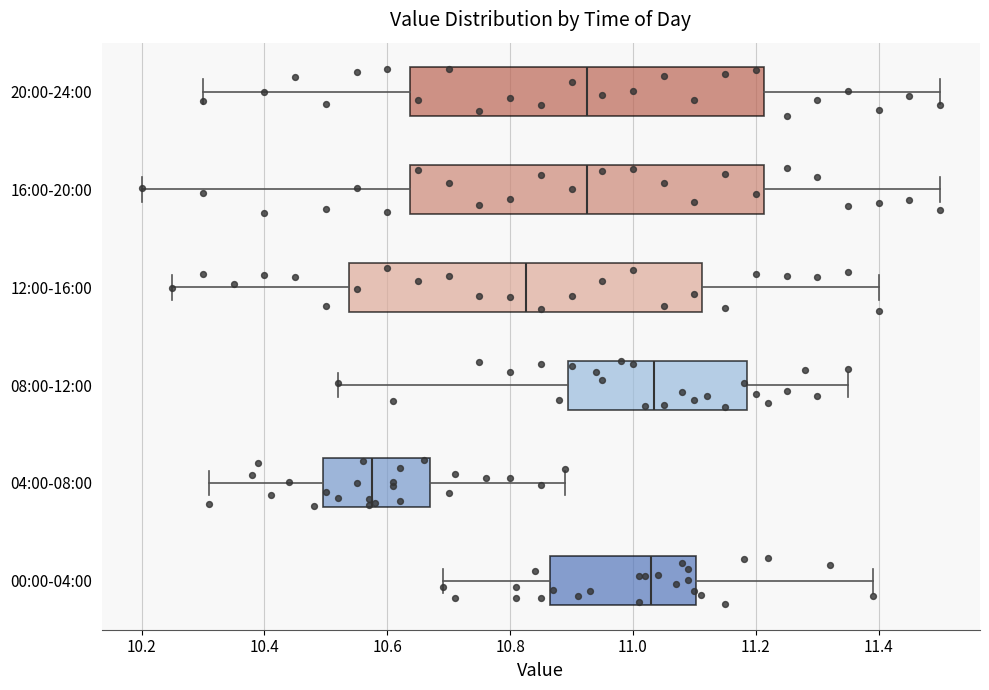

Reading bottom to top, transcribe this box plot: for each box, give where its median line is, the range the box spans, and where its two whiskers end, as read against the x-axis. The values are not printed on the chart, so give them approximately, as read against the axis.

00:00-04:00: median 11.04, box 10.86 to 11.10, whiskers 10.70 to 11.40
04:00-08:00: median 10.58, box 10.50 to 10.68, whiskers 10.32 to 10.90
08:00-12:00: median 11.04, box 10.90 to 11.18, whiskers 10.52 to 11.36
12:00-16:00: median 10.82, box 10.54 to 11.12, whiskers 10.26 to 11.40
16:00-20:00: median 10.92, box 10.64 to 11.22, whiskers 10.20 to 11.50
20:00-24:00: median 10.92, box 10.64 to 11.22, whiskers 10.30 to 11.50